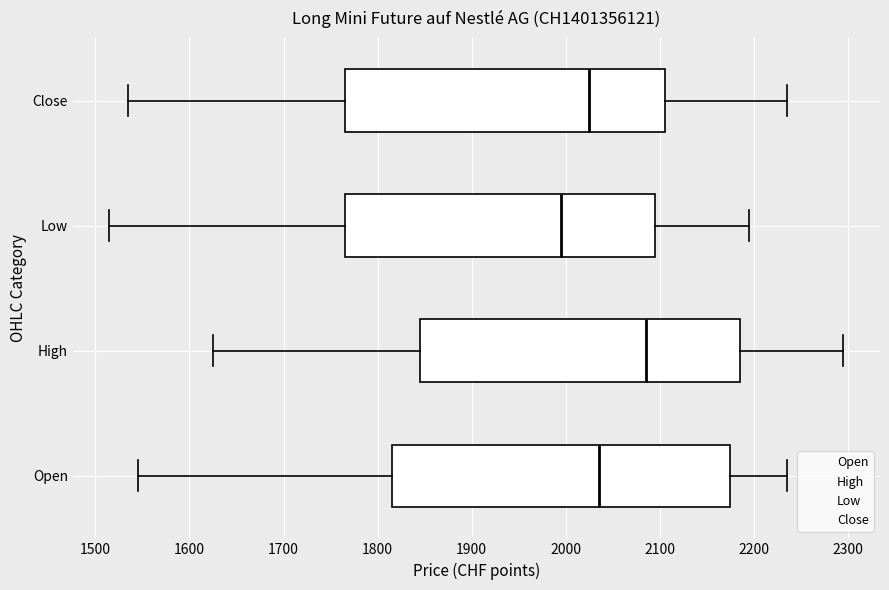

Reading bottom to top, read every box against the x-axis: the position of its median line, the range the box covers, and the ends of its whiskers. The values are not printed on the chart, so give them approximately, as read against the axis.

Open: median 2040, box 1820 to 2180, whiskers 1550 to 2240
High: median 2090, box 1850 to 2190, whiskers 1630 to 2300
Low: median 2000, box 1770 to 2100, whiskers 1520 to 2200
Close: median 2030, box 1770 to 2110, whiskers 1540 to 2240